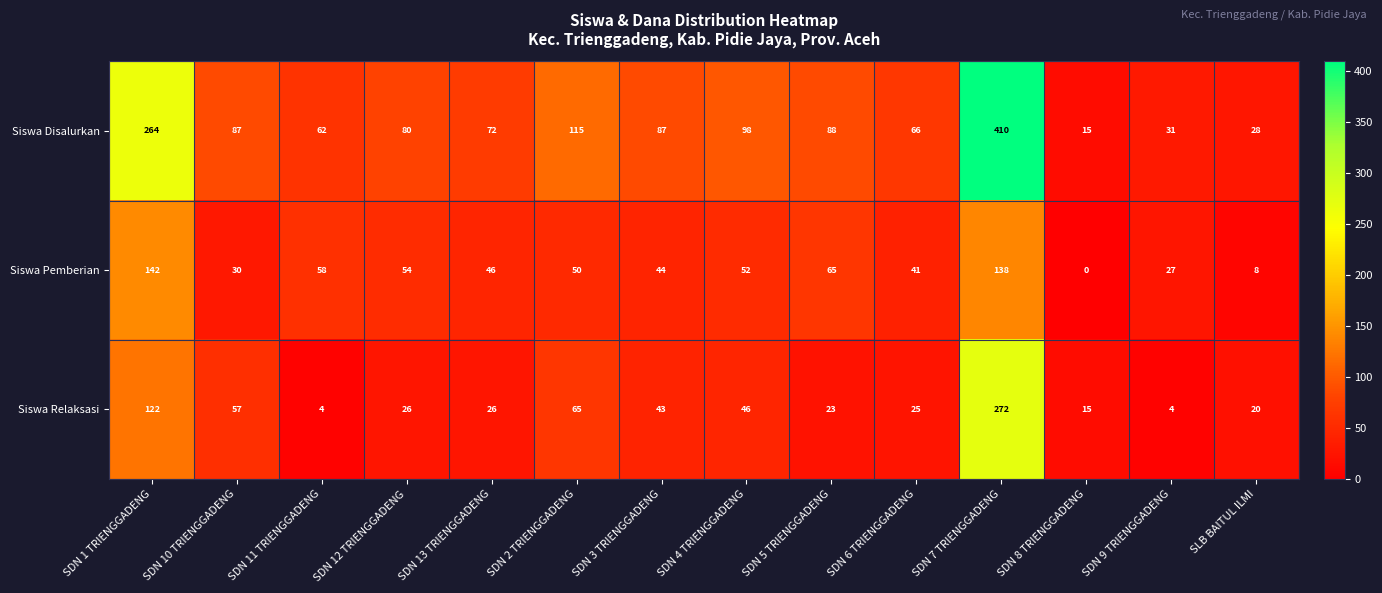

Which series has the largest total across all categories?

Siswa Disalurkan